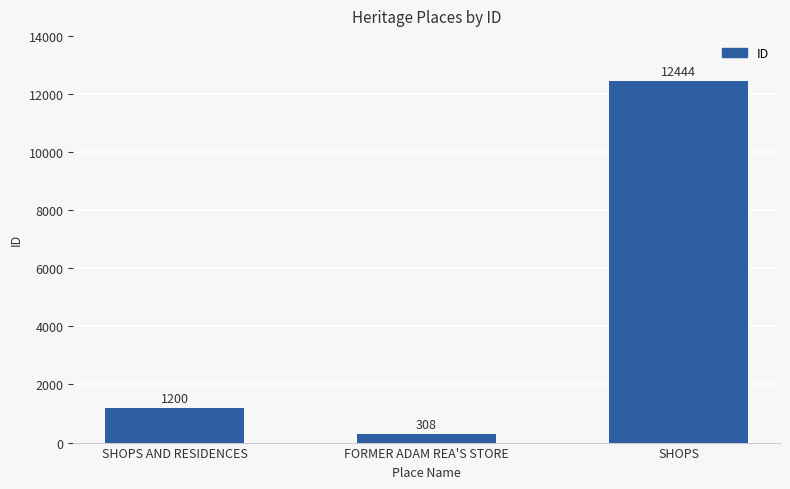

Reading left to right, list all the values displayed in this chart.

SHOPS AND RESIDENCES=1200	FORMER ADAM REA'S STORE=308	SHOPS=12444